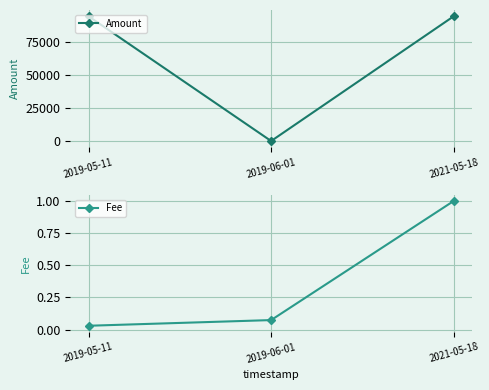

Is this an area chart (filled region under the line)?

No